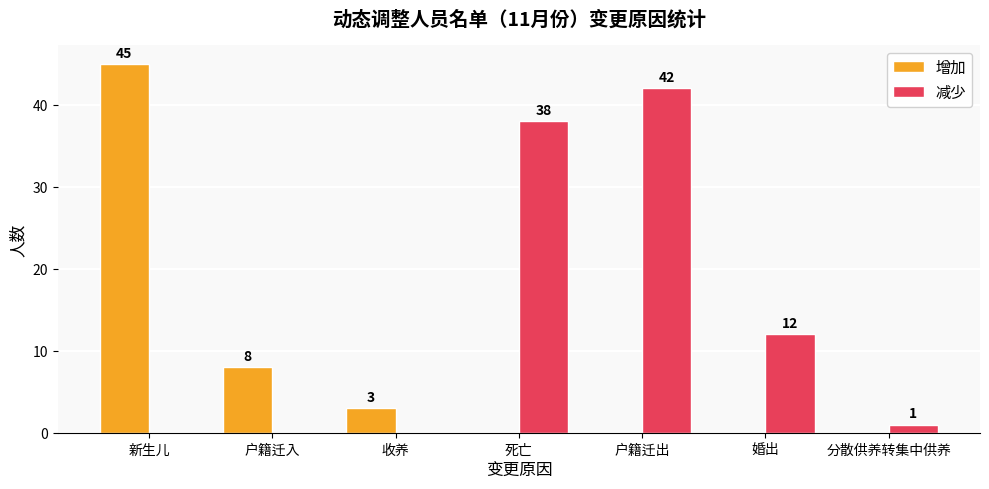

How many categories are shown in the chart?

7